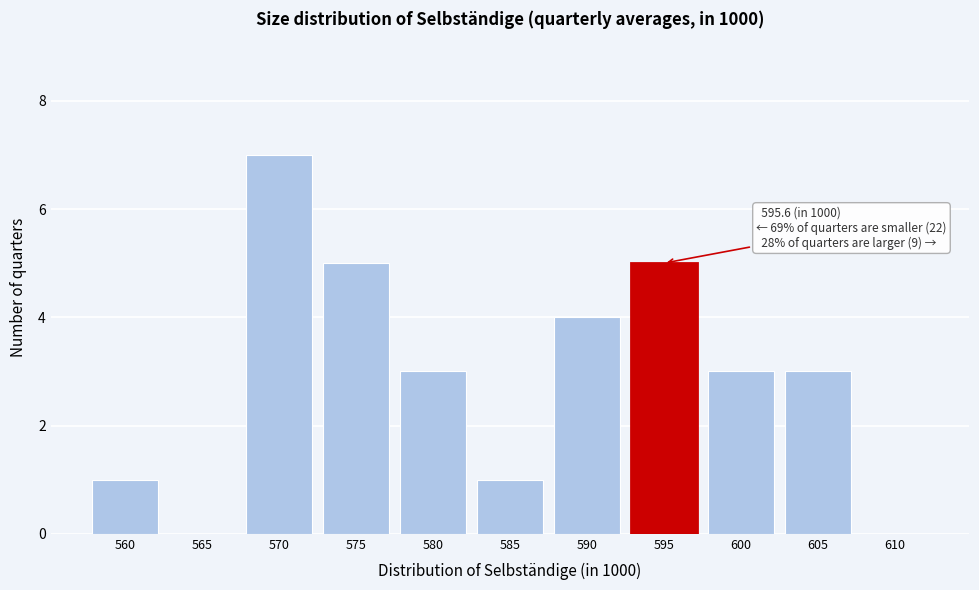

Reading left to right, list all the values displayed in this chart.

560=1	565=0	570=7	575=5	580=3	585=1	590=4	595=5	600=3	605=3	610=0